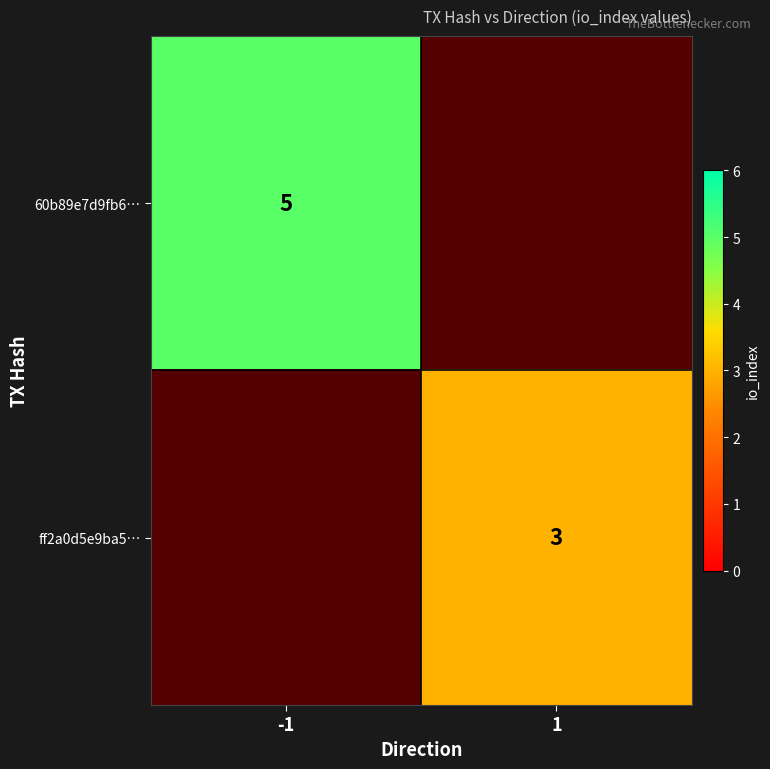

Is it true that ff2a0d5e9ba5… equals 5 at 1?

False